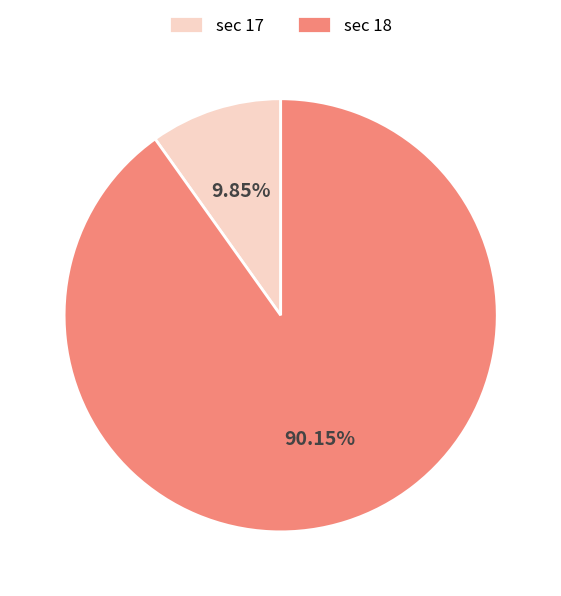

Which category accounts for the majority?

sec 18